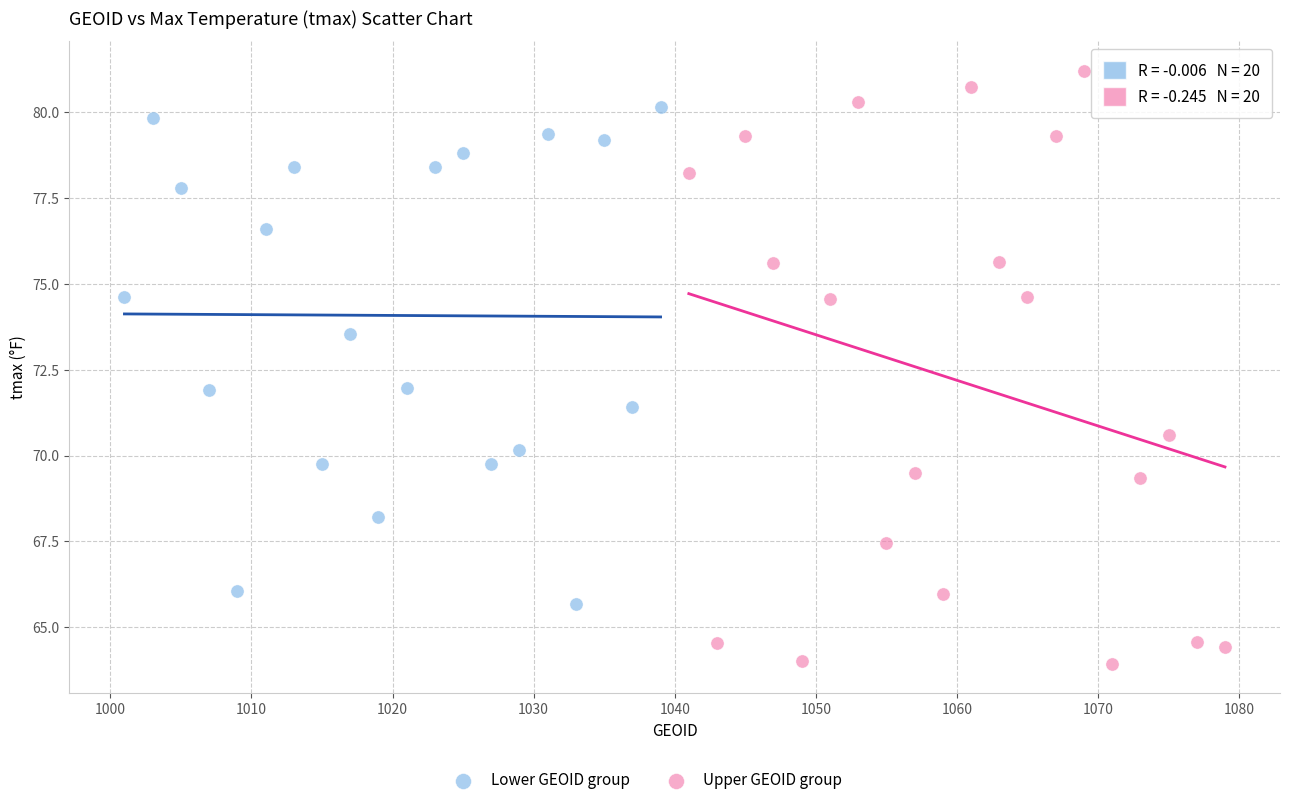

Which series reaches the maximum Y coordinate?

Upper GEOID group